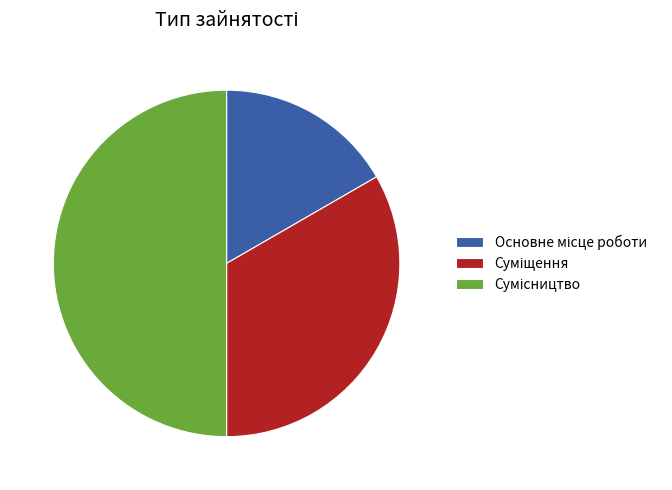

How many slices are in this pie chart?

3